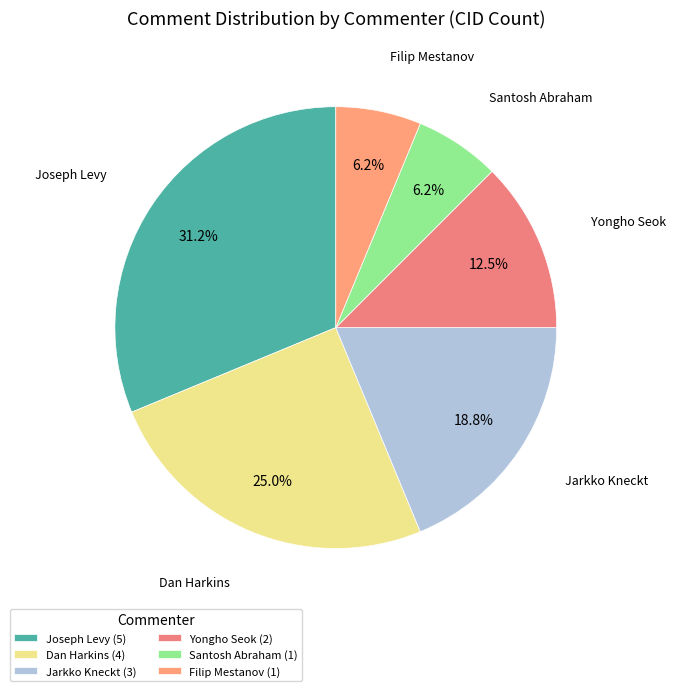

Does any single category account for the majority?

No